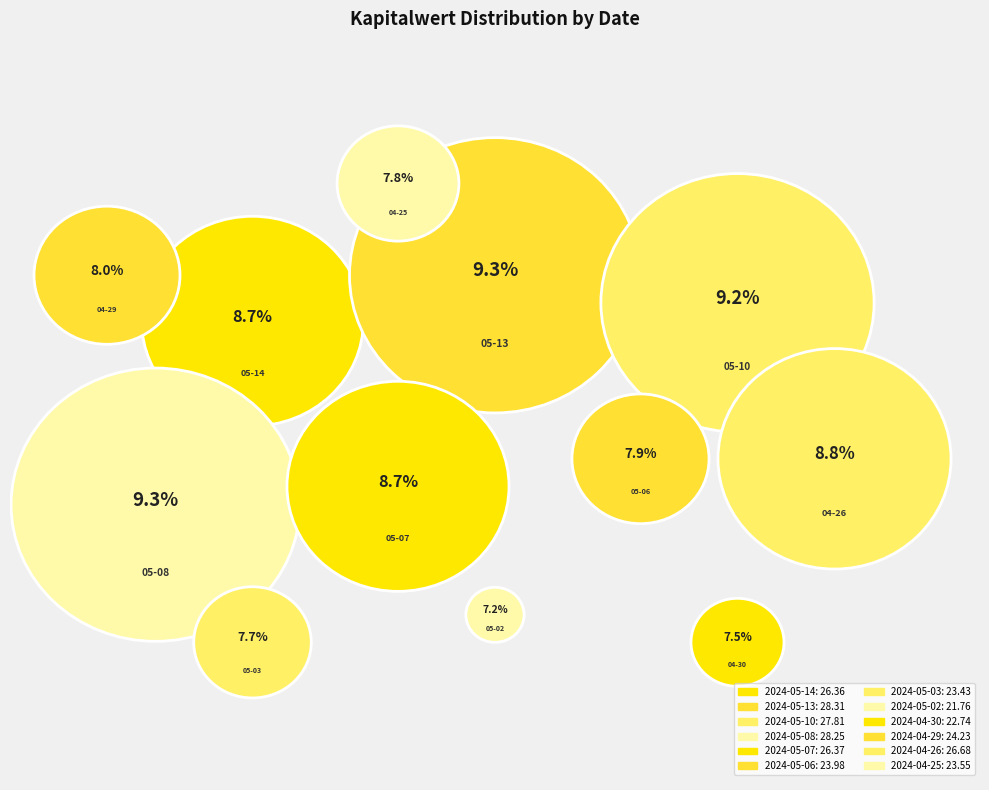

Which slice is the smallest?

2024-05-02